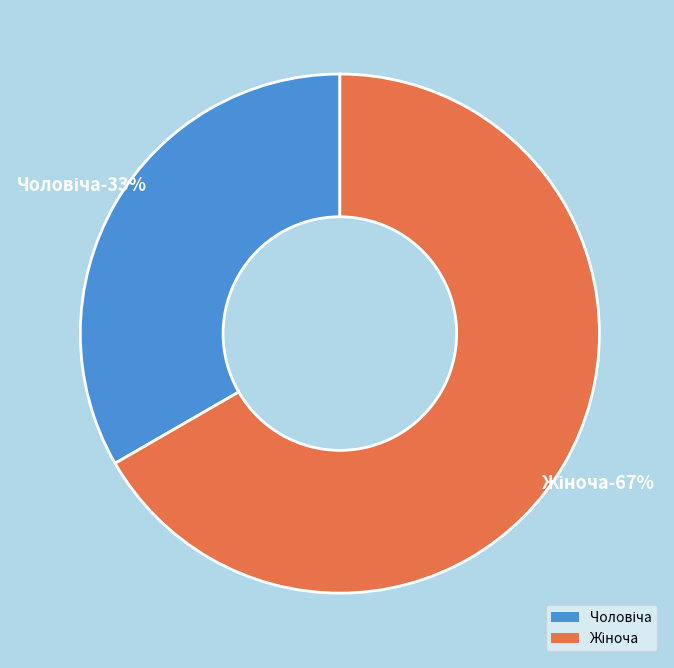

What is the ratio of the value at Жіноча to the value at Чоловіча?

2.0